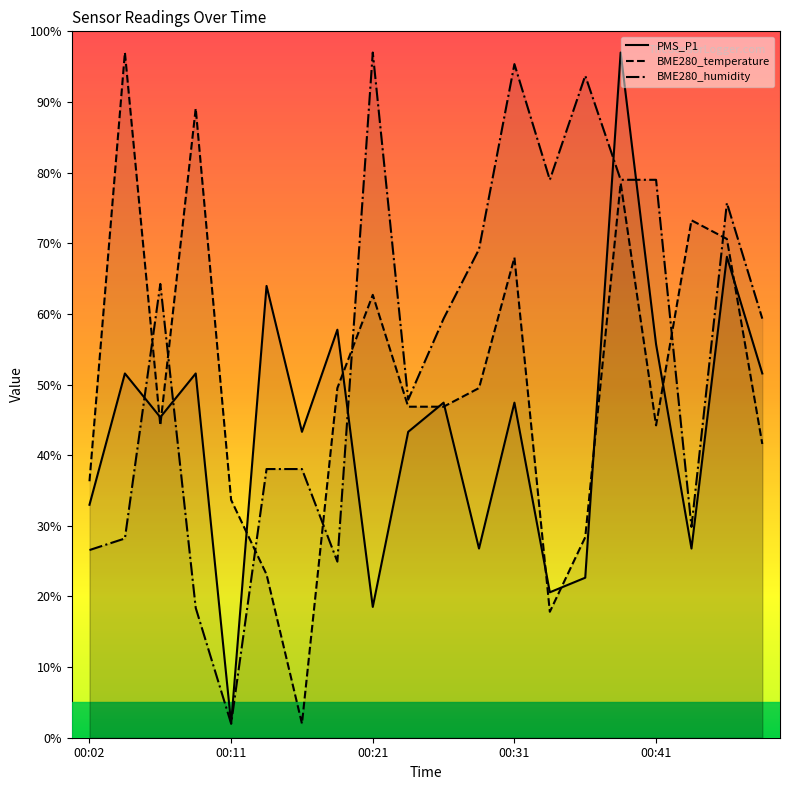

What is the highest value of the BME280_humidity series?

97.0